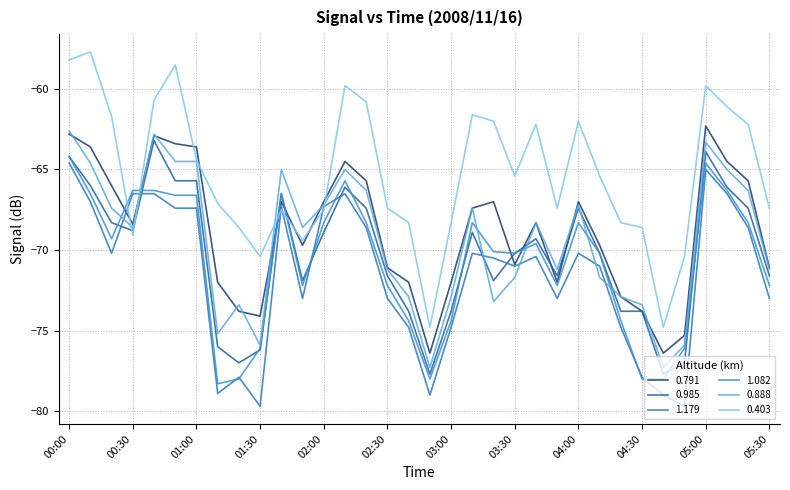

What is the label of the 17th point from the left?

02:40